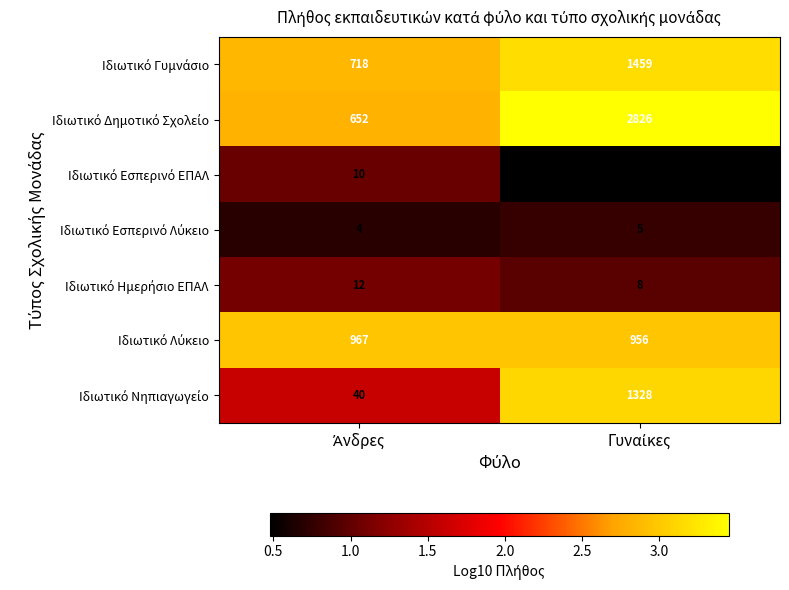

Count the number of categories in the chart.

2